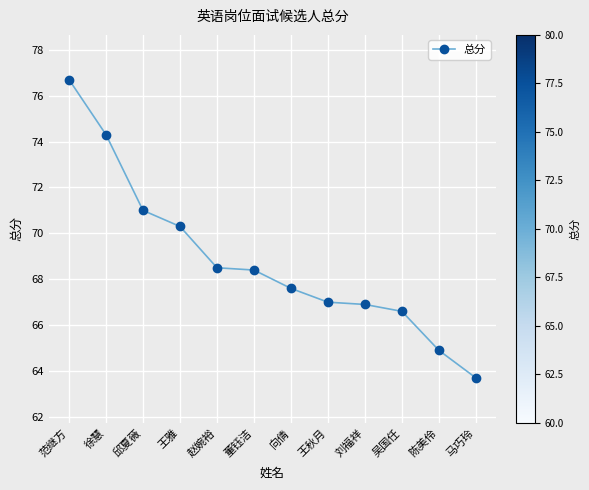

Between 马巧玲 and 赵婉裕, which is larger?

赵婉裕